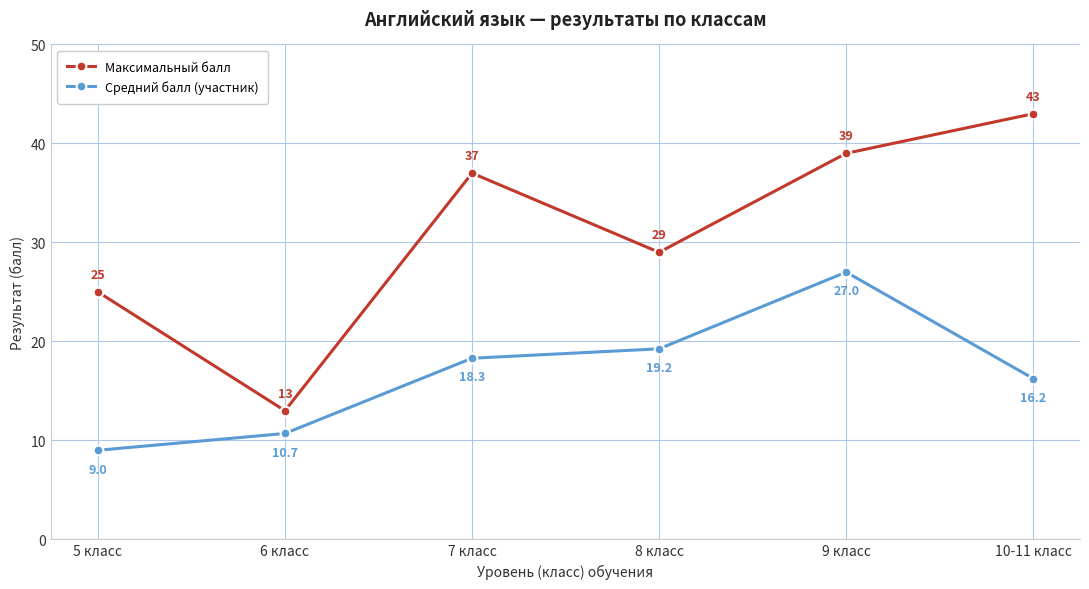

What is the difference between the Максимальный балл values at 5 класс and 8 класс?

4.0